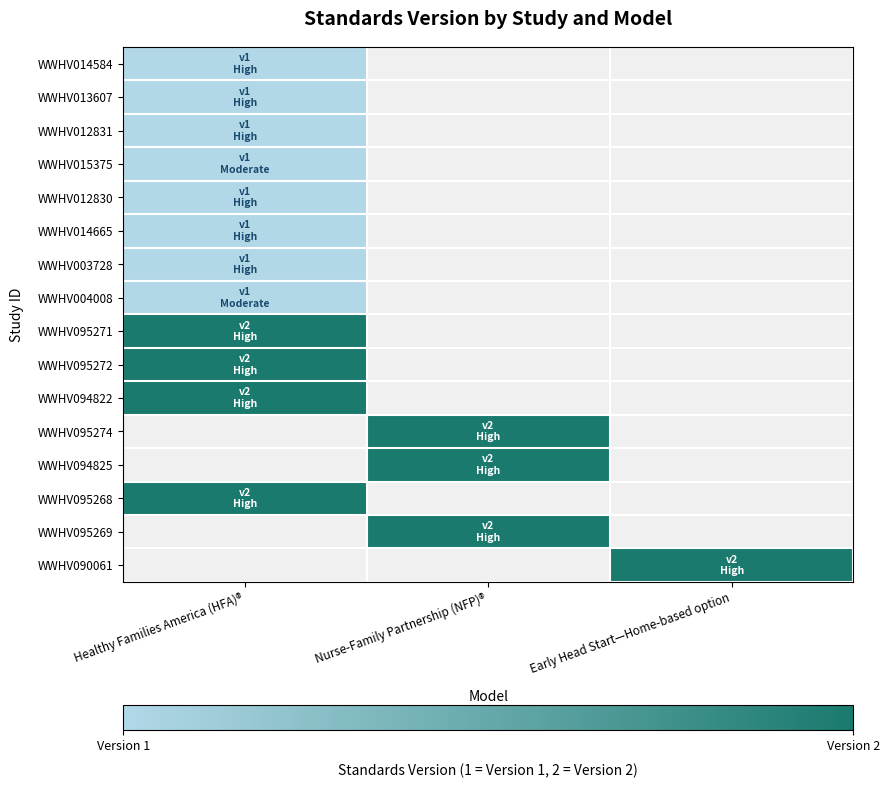

Count the number of data series in this chart.

16